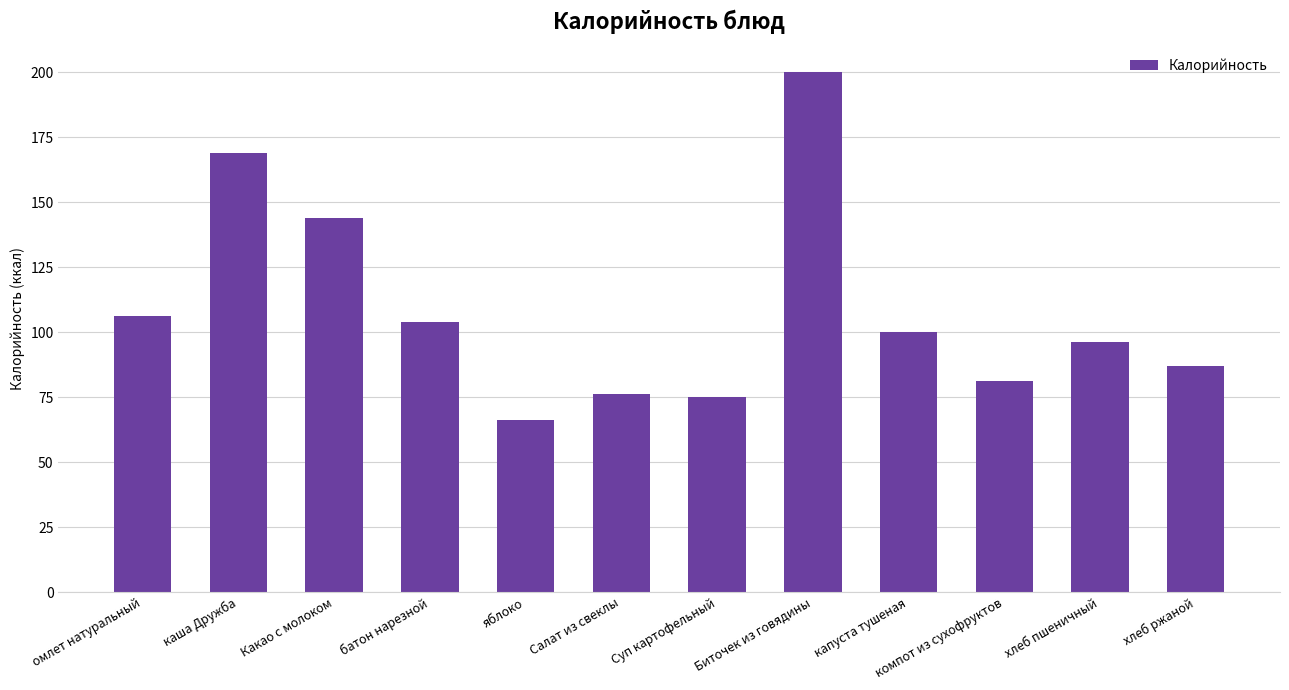

How many bars are there in total?

12